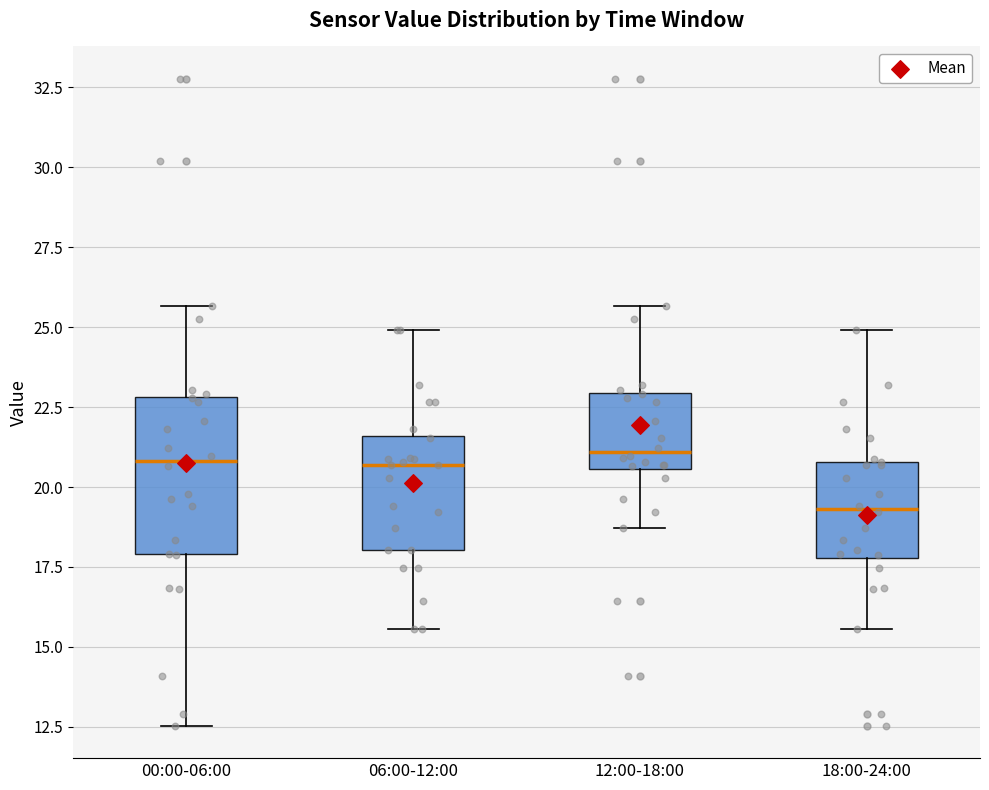

Where does the lower whisker of the box for 06:00-12:00 end on the y-axis? The values are not printed on the chart, so give them approximately, as read against the axis.

15.5